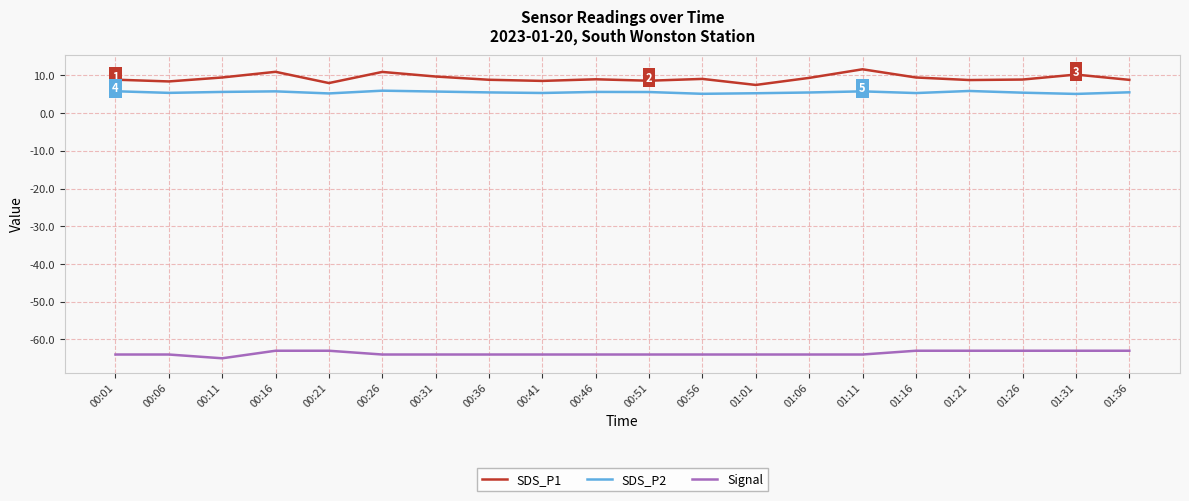

The Signal series shows -100.2 at 00:06. True or false?

False